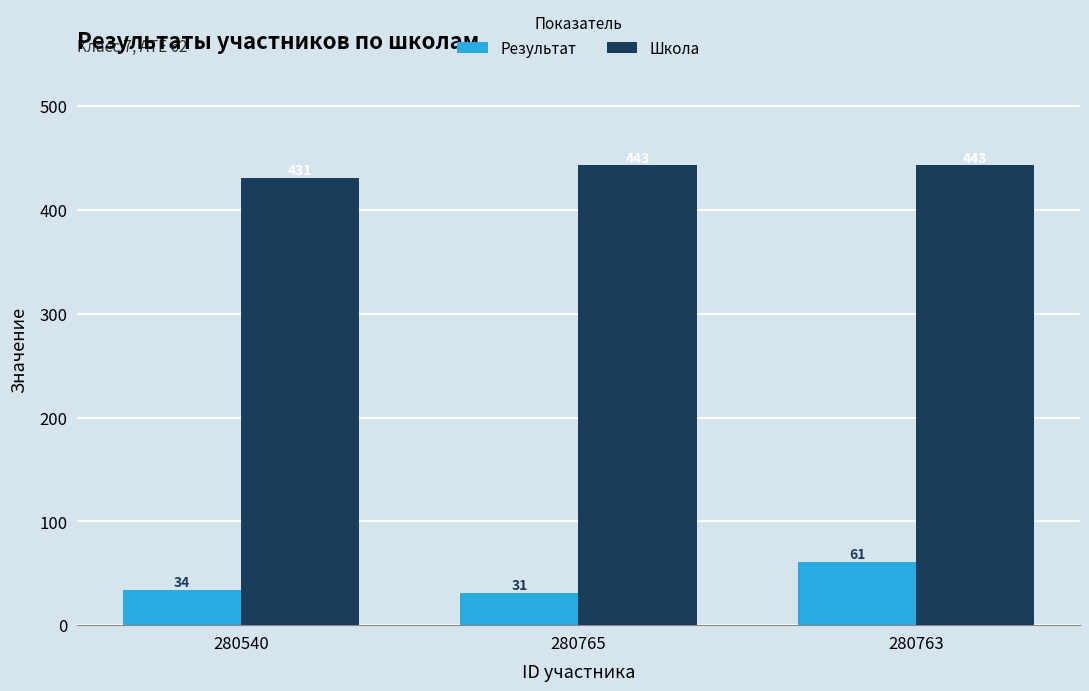

Rank the series at 280765 from lowest to highest value.

Результат, Школа